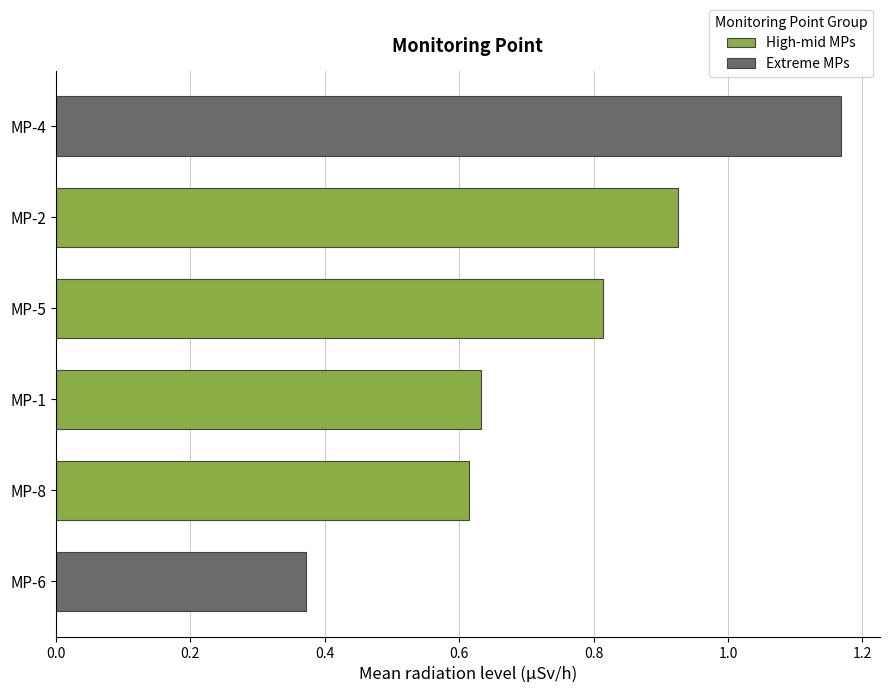

What is the change in value from MP-2 to MP-6?

-0.6